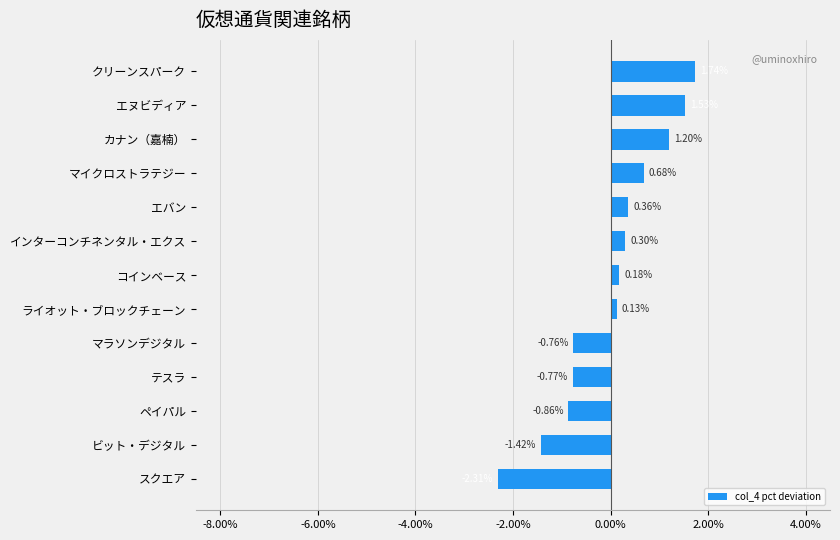

Between マイクロストラテジー and ライオット・ブロックチェーン, which is larger?

マイクロストラテジー